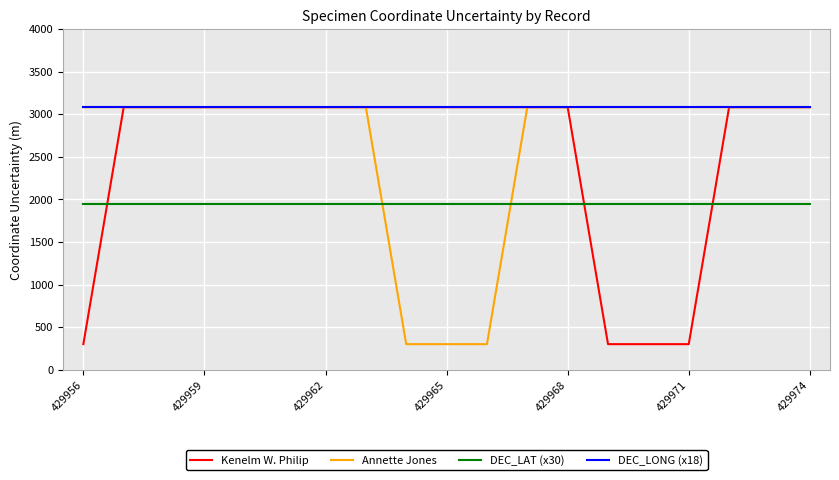

How many lines are shown in the chart?

4